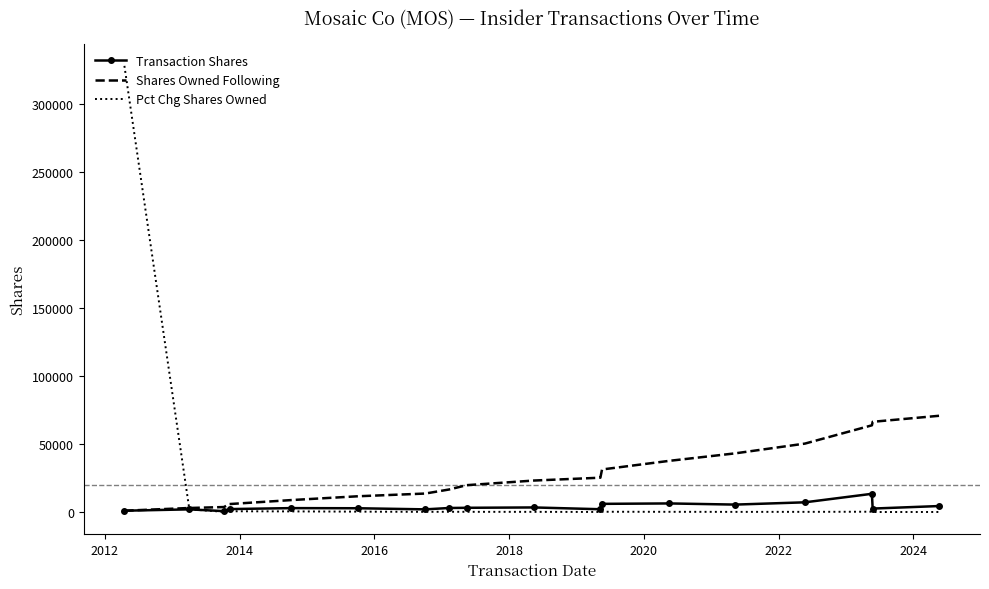

What is the difference between the maximum and minimum values in the Transaction Shares series?

12729